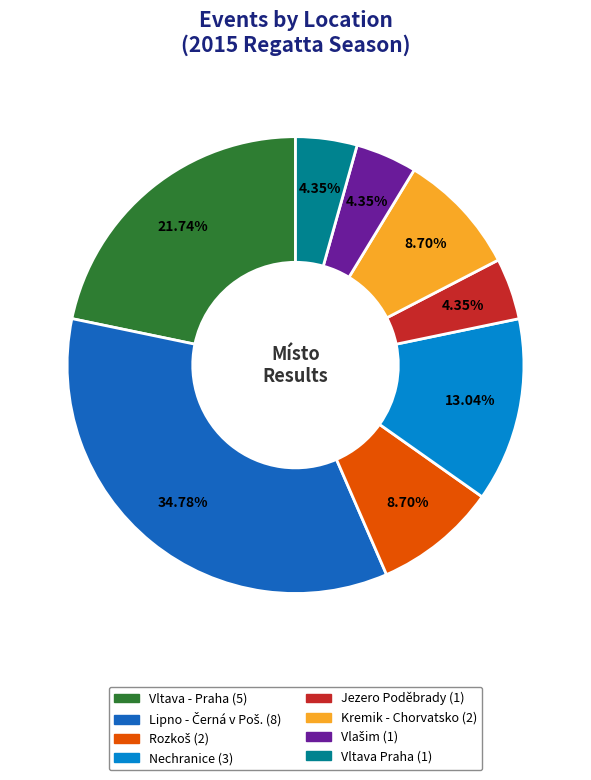

Is it true that Vltava Praha is 11% of the pie?

False